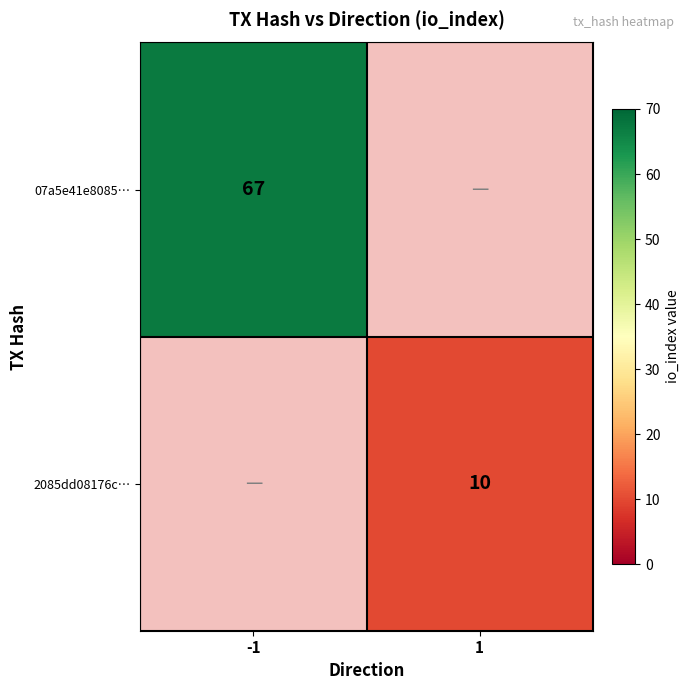

True or false: 2085dd08176c… has a value of 5 at 1.

False